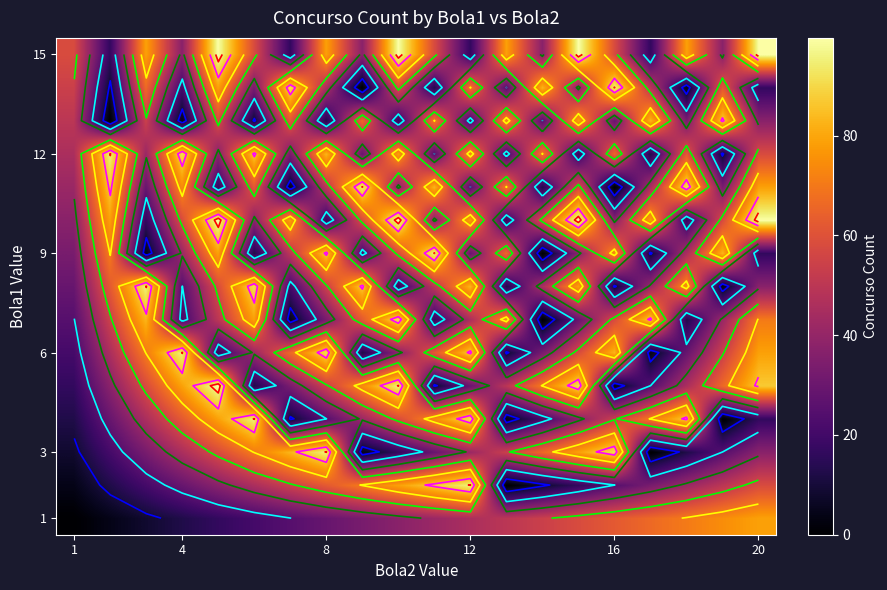

What is the total value across all series at 10?

751.1